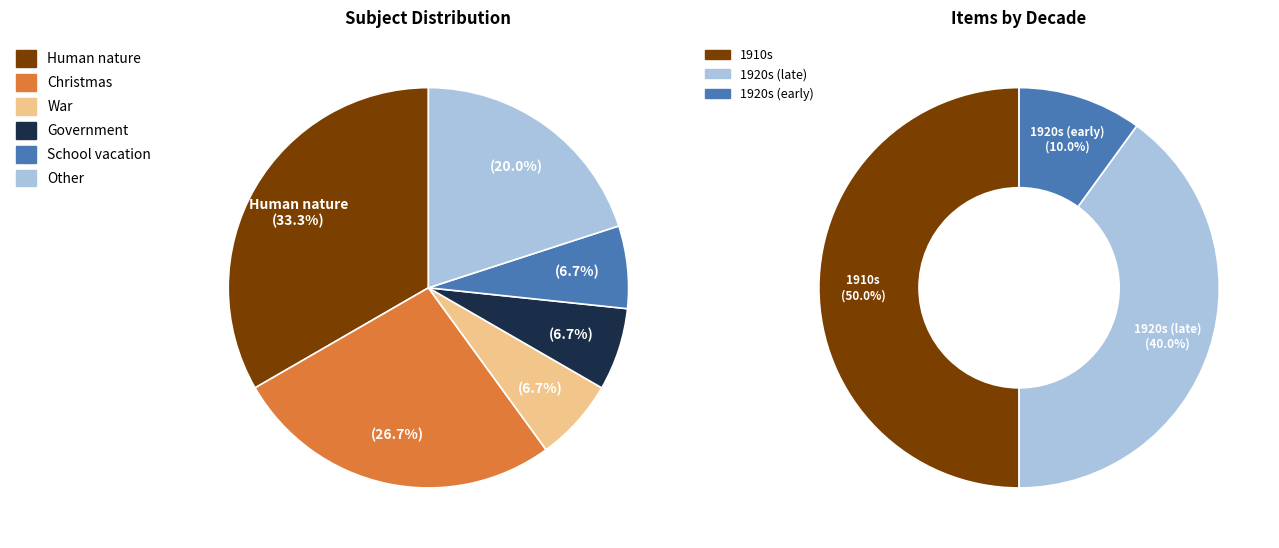

Which slice is the largest?

Human nature